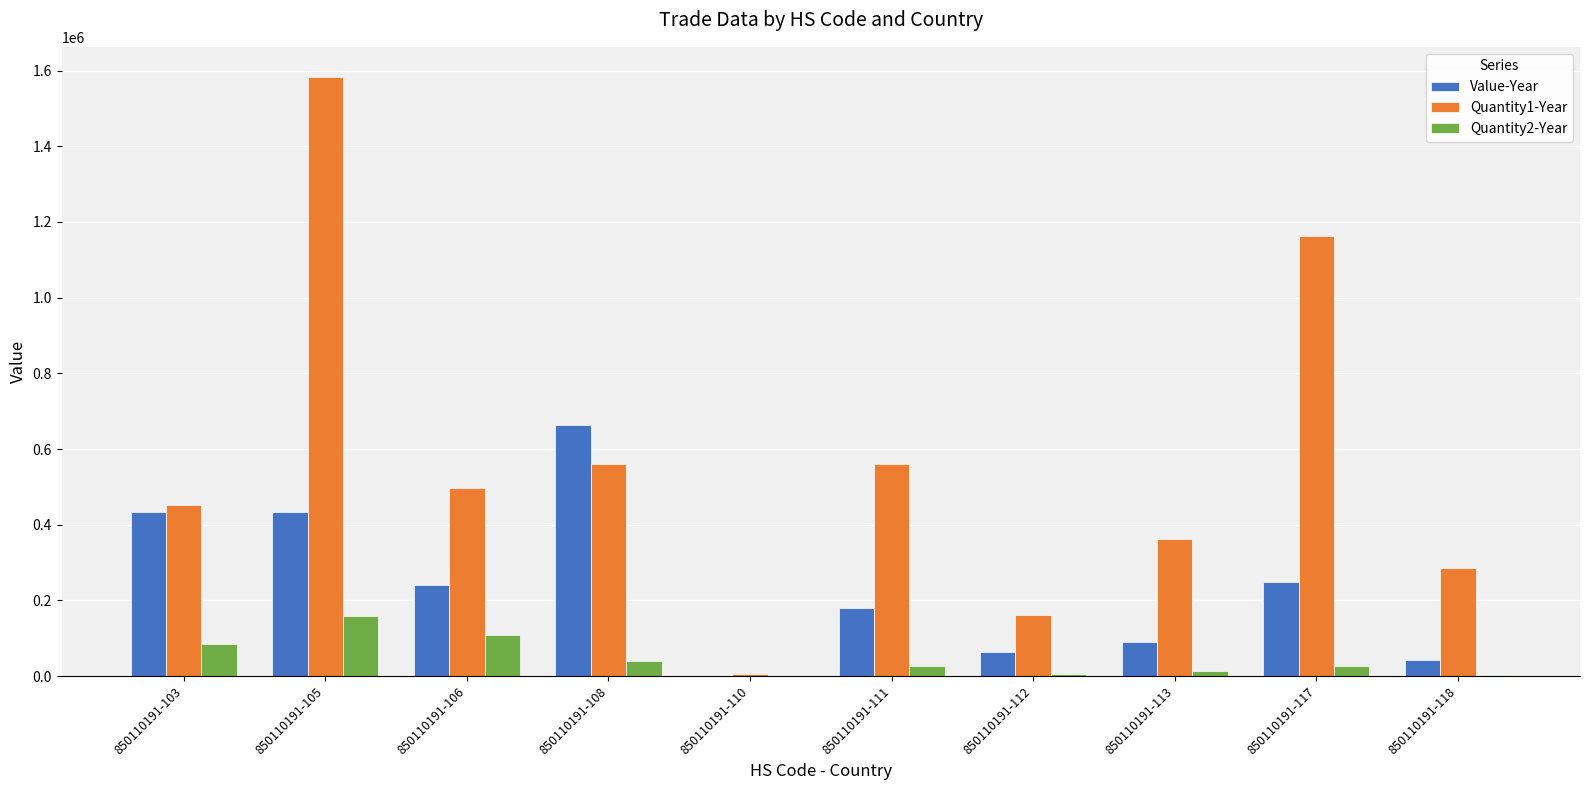

Which series changed the most between 850110191-112 and 850110191-113?

Quantity1-Year